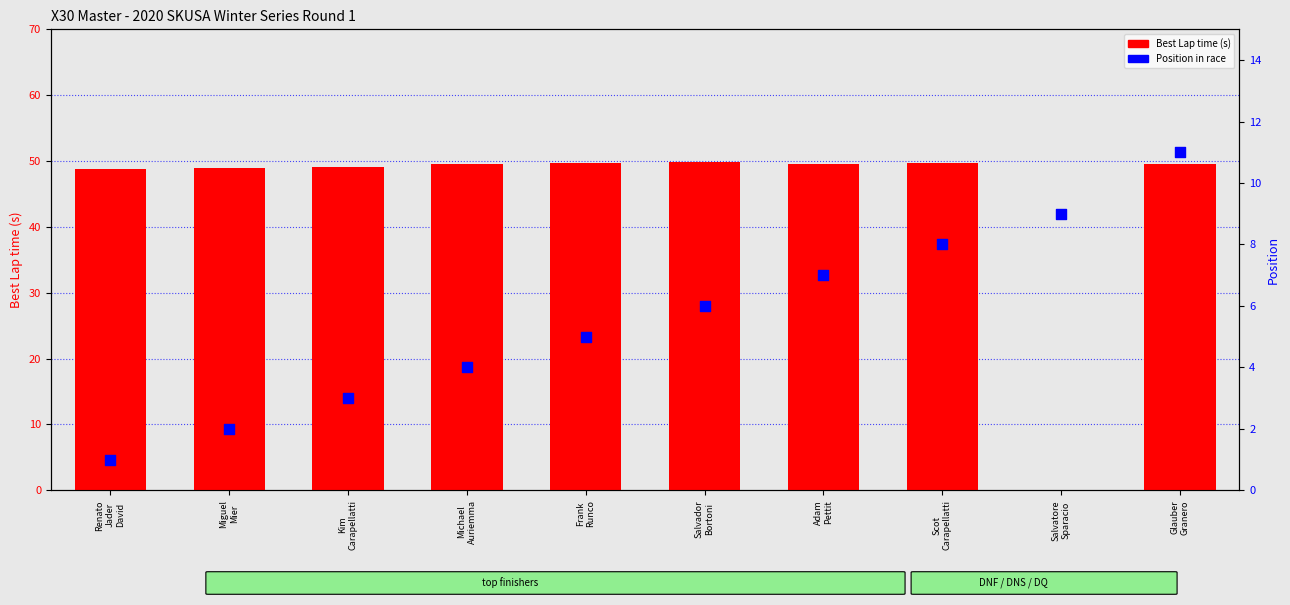

At how many categories does at least one series exceed 21?

9